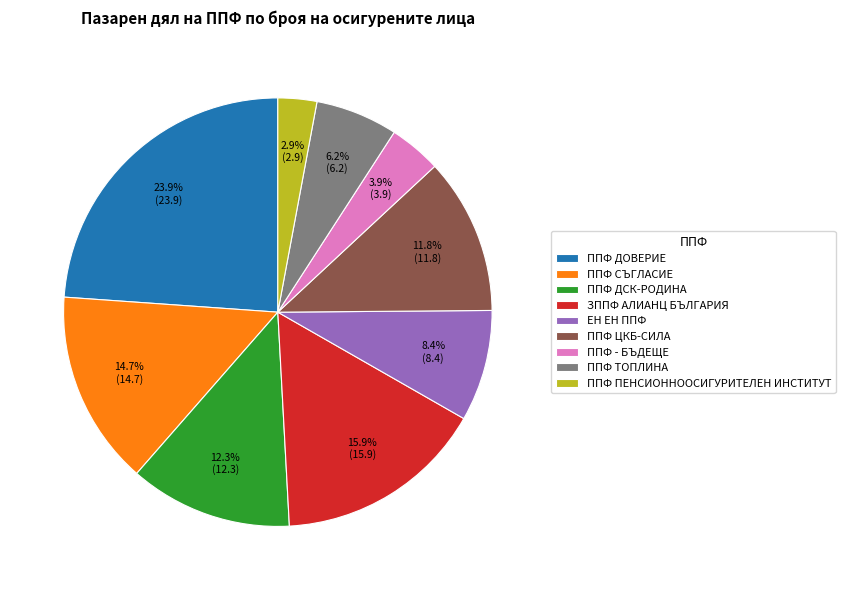

What is the largest slice in the pie chart?

ППФ ДОВЕРИЕ